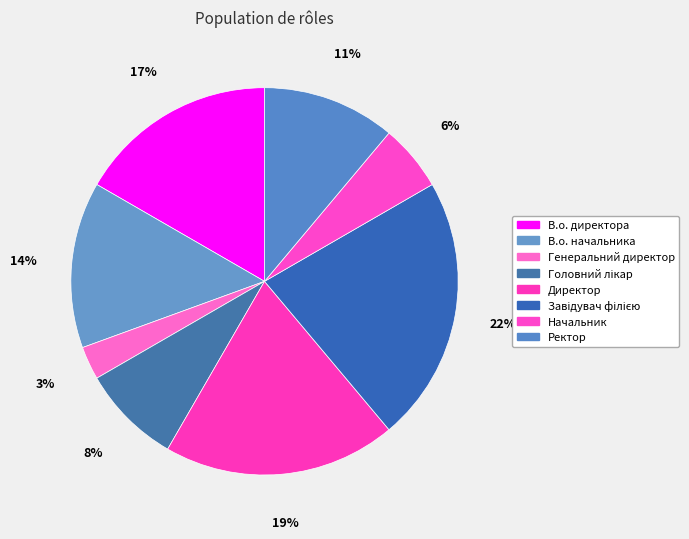

Does any single category account for the majority?

No